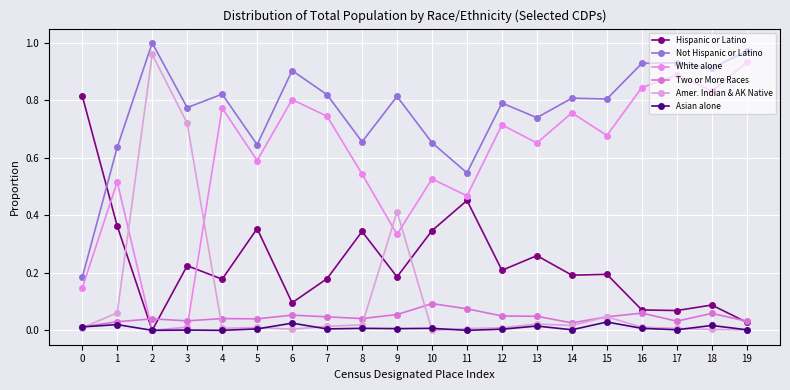

What are all the series names shown in the legend?

Hispanic or Latino, Not Hispanic or Latino, White alone, Two or More Races, Amer. Indian & AK Native, Asian alone